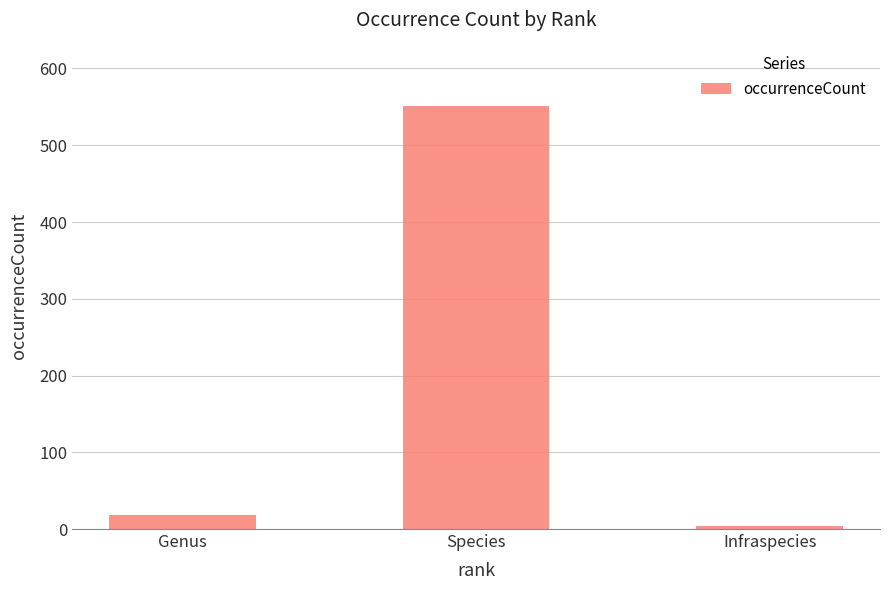

The chart shows a value of 4 at Infraspecies. True or false?

True